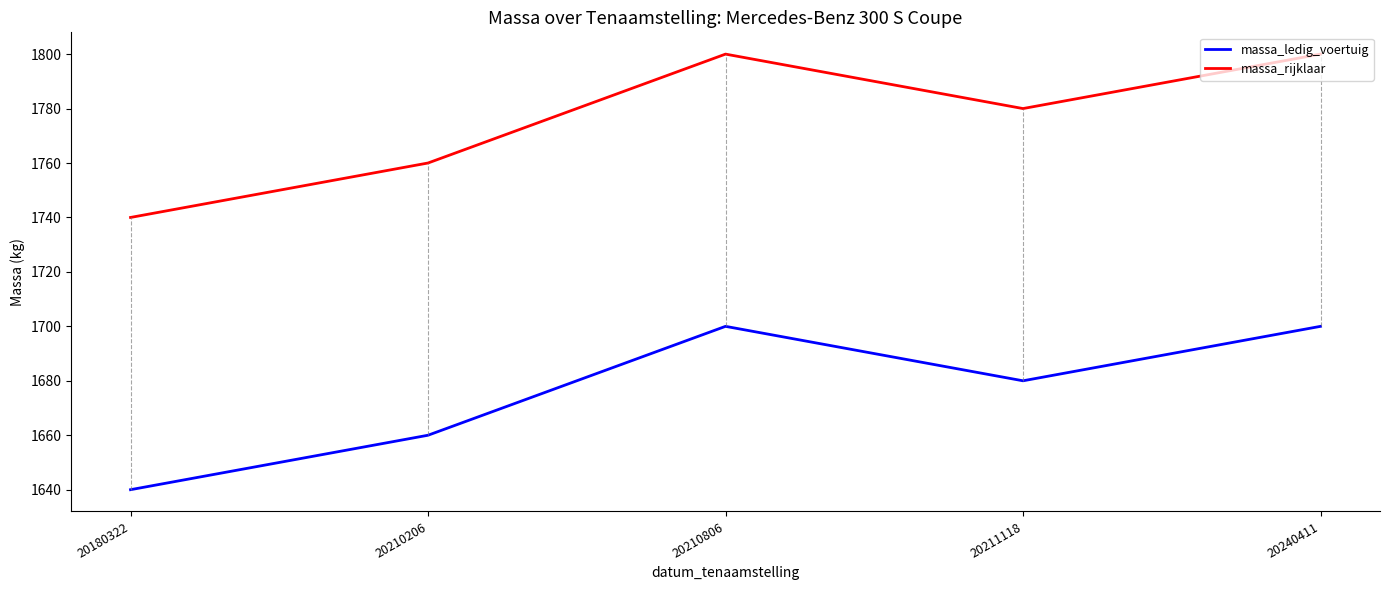

True or false: massa_ledig_voertuig has a value of 1044 at 20210206.

False